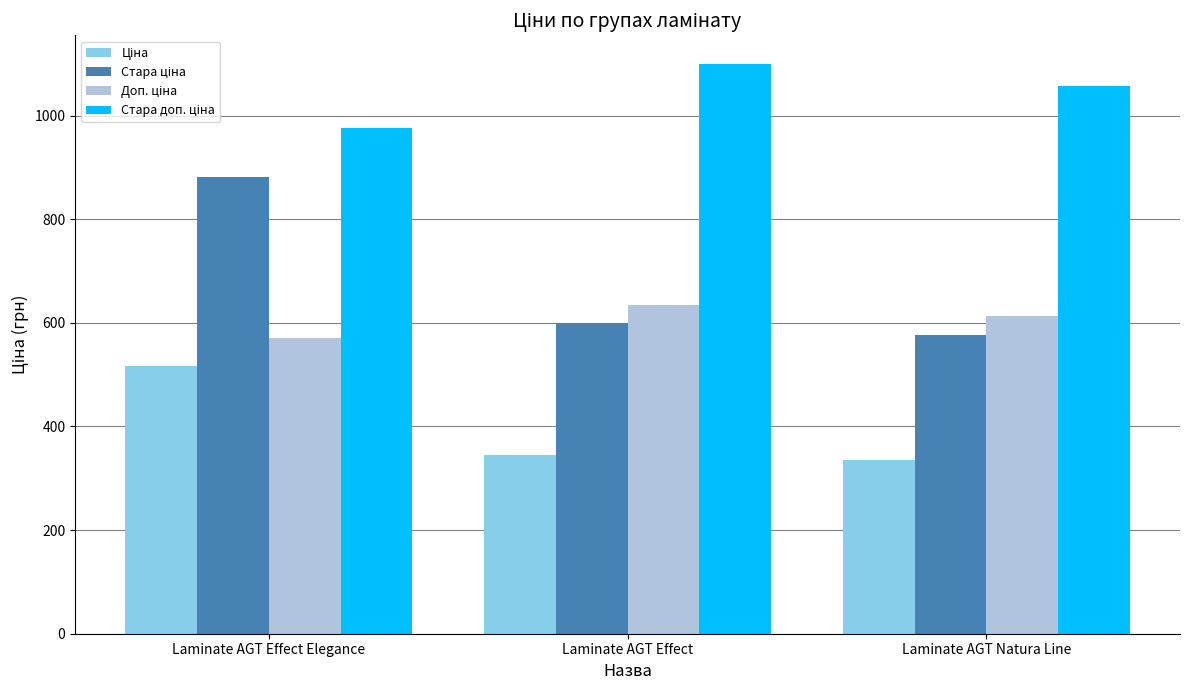

Which category has the lowest value across all series?

Laminate AGT Natura Line